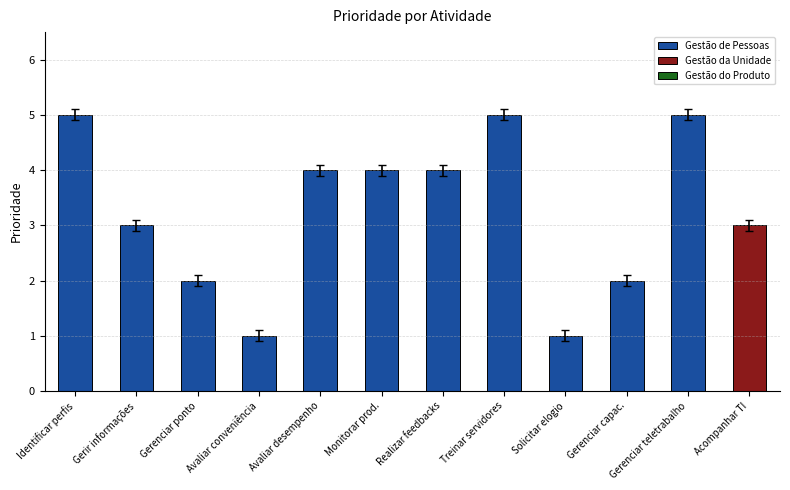

Is it true that the value at Acompanhar TI is 3?

True